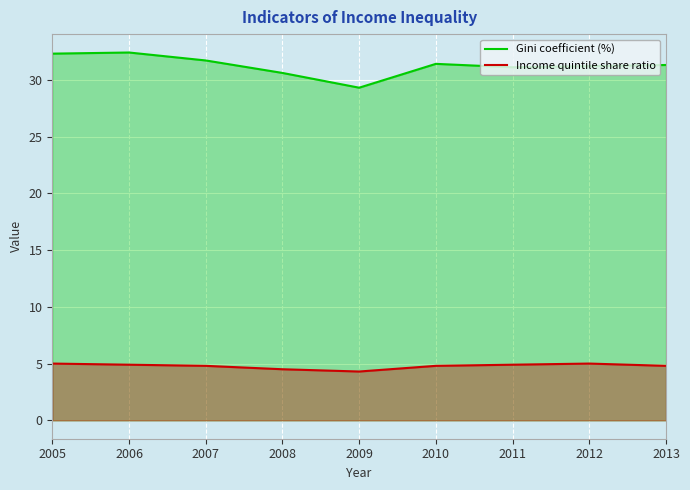

What is the difference between the second highest and second lowest values in the Gini coefficient (%) series?

1.7